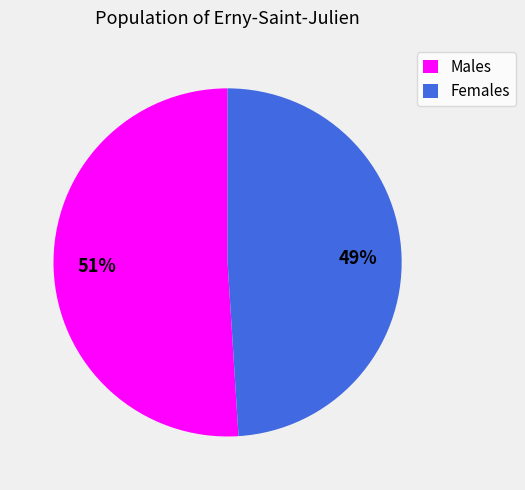

How many slices are in this pie chart?

2